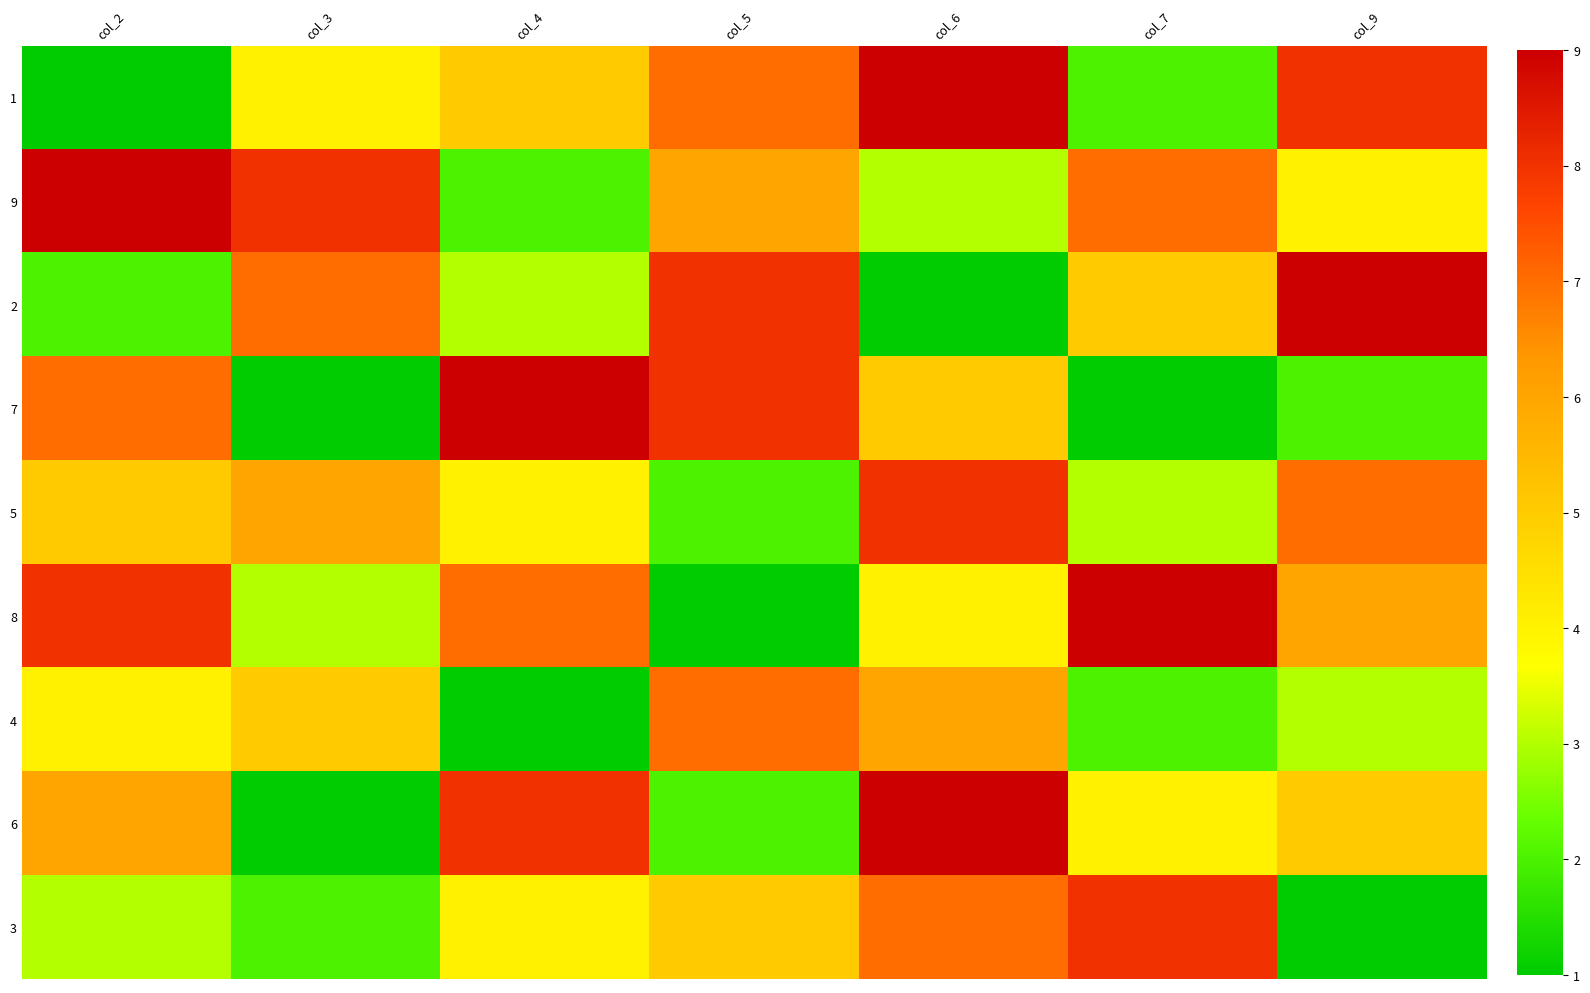

Rank the series at col_4 from lowest to highest value.

4, 9, 2, 5, 3, 1, 8, 6, 7